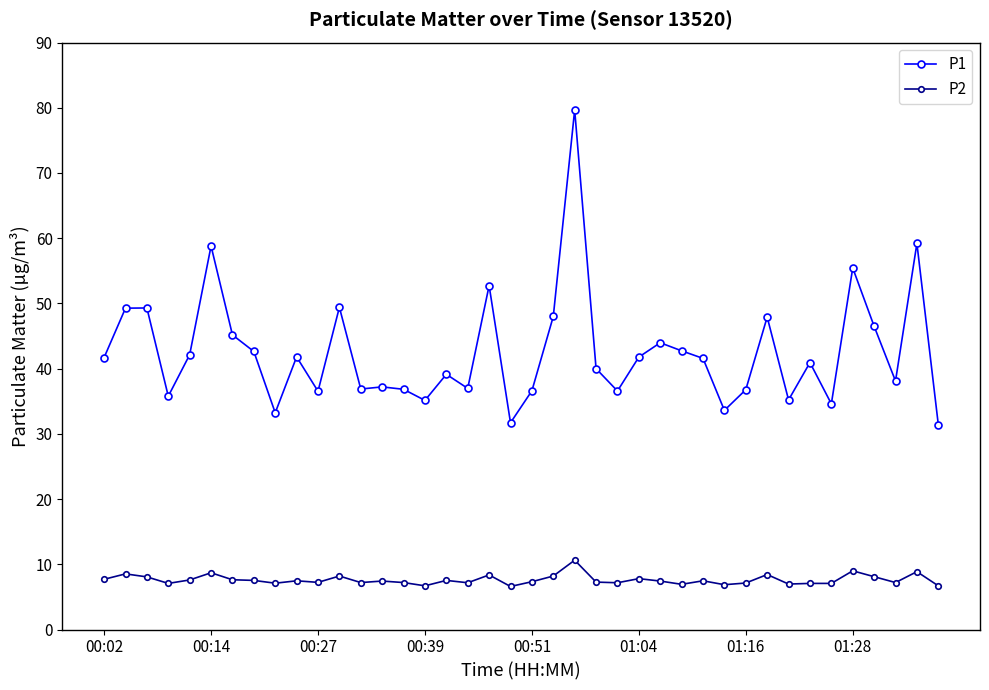

How many categories are shown in the chart?

40